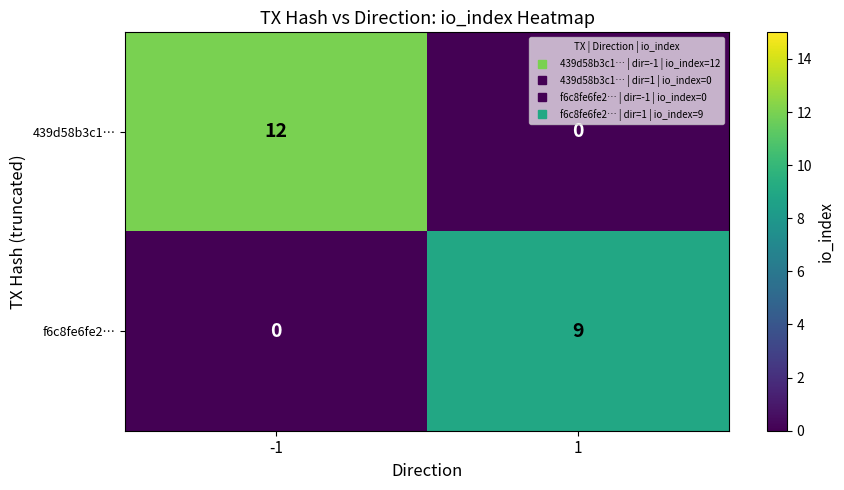

How many data points in 439d58b3c1… are less than 12?

1